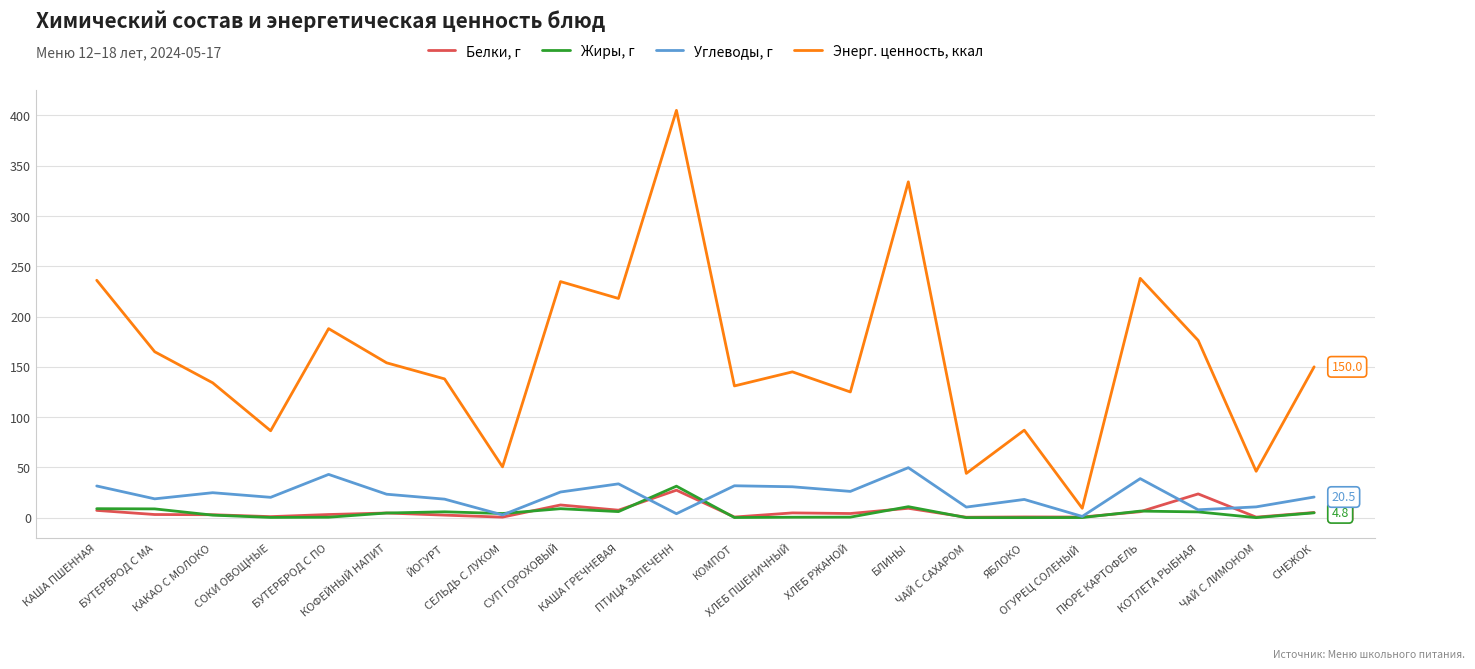

How many series are shown in this chart?

4